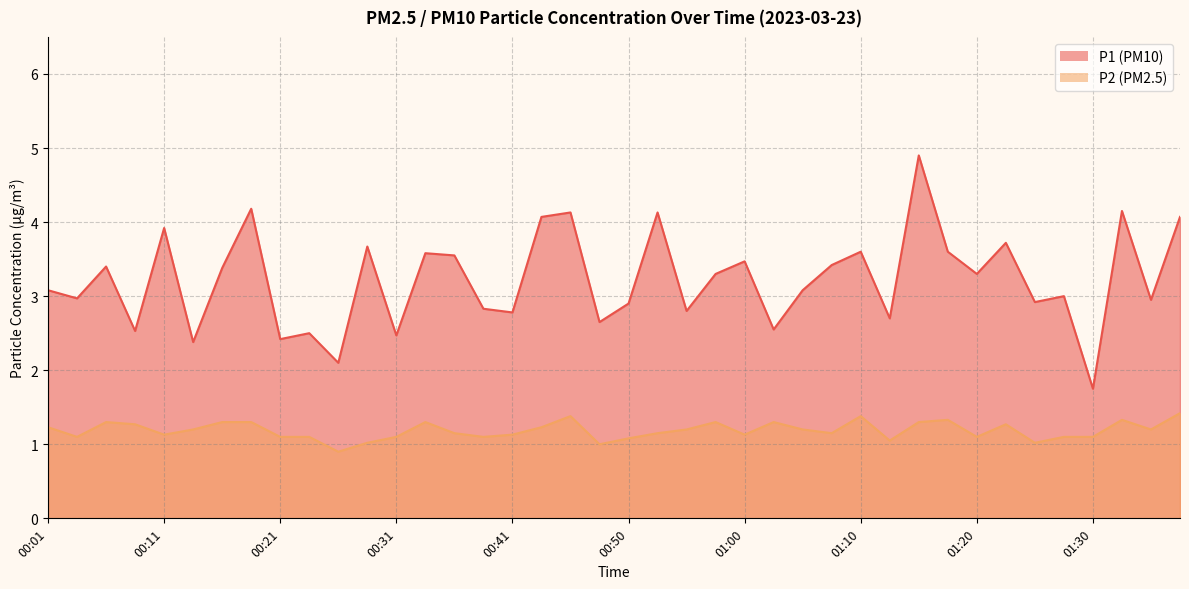

What is the lowest value of the P1 series?

1.8